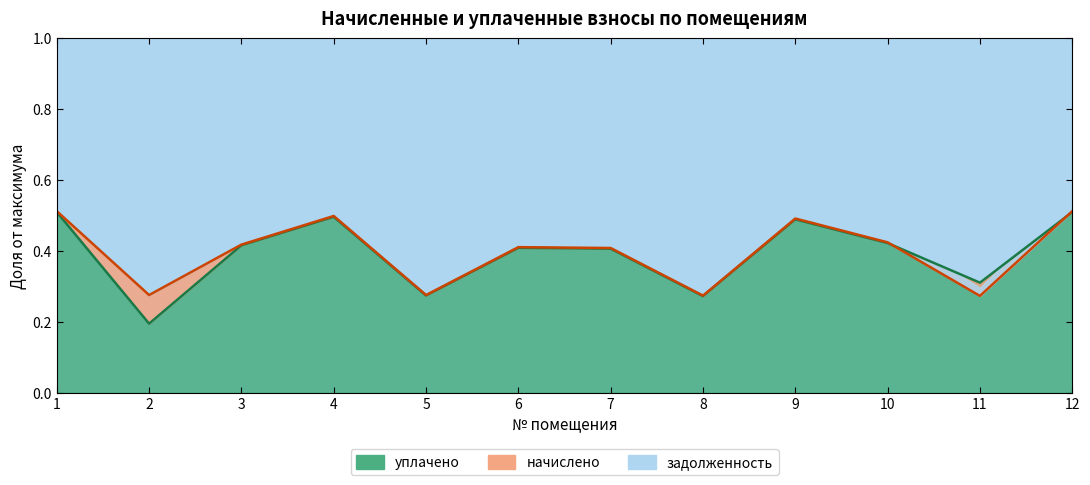

What value does the уплачено series have at 8?

0.3